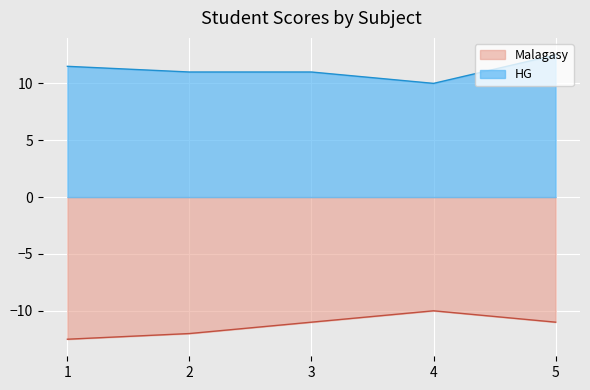

What is the maximum value for Malagasy?

-10.0